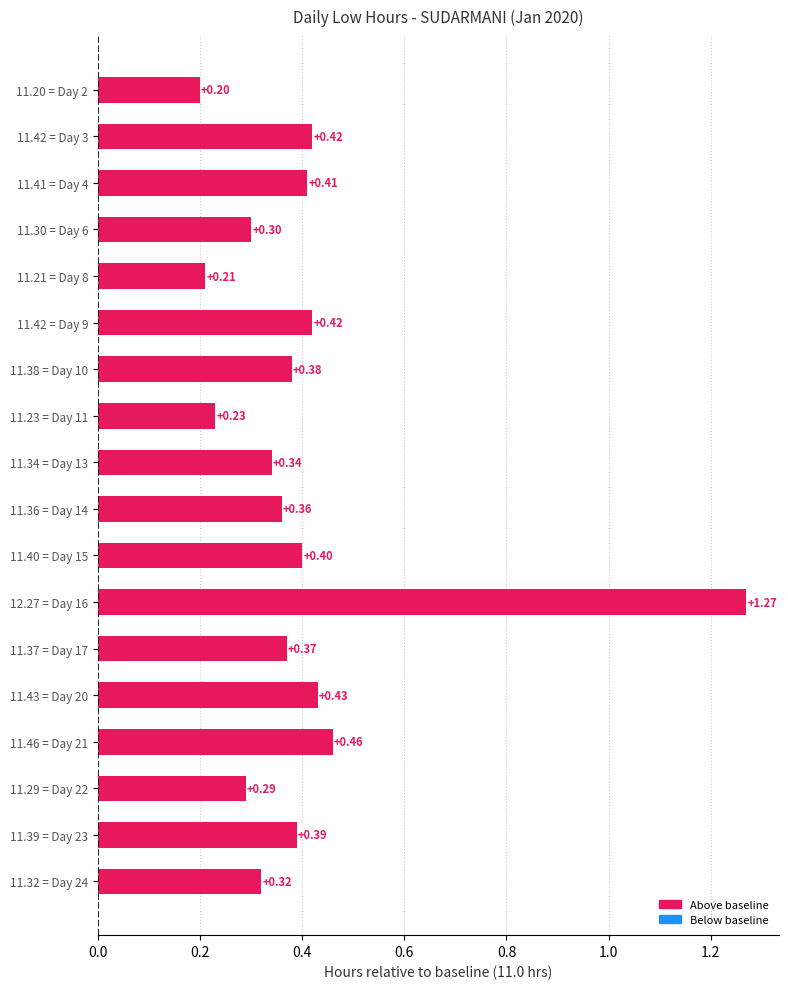

What is the sum of the values at 11.30 = Day 6 and 11.36 = Day 14?

0.7